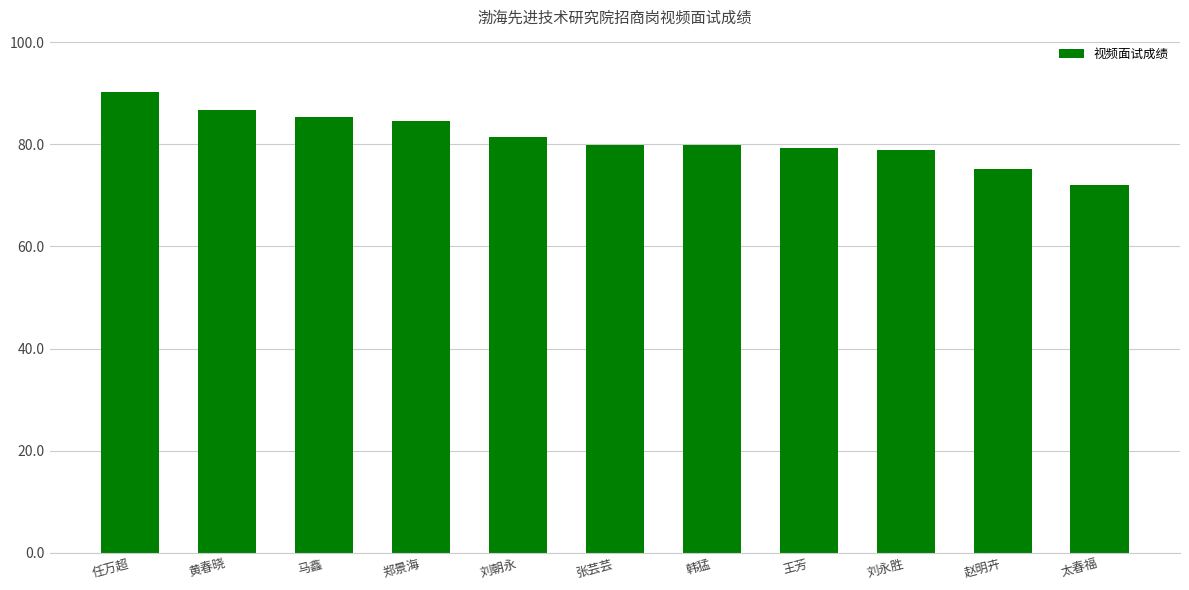

What value does the data have at 任万超?

90.2